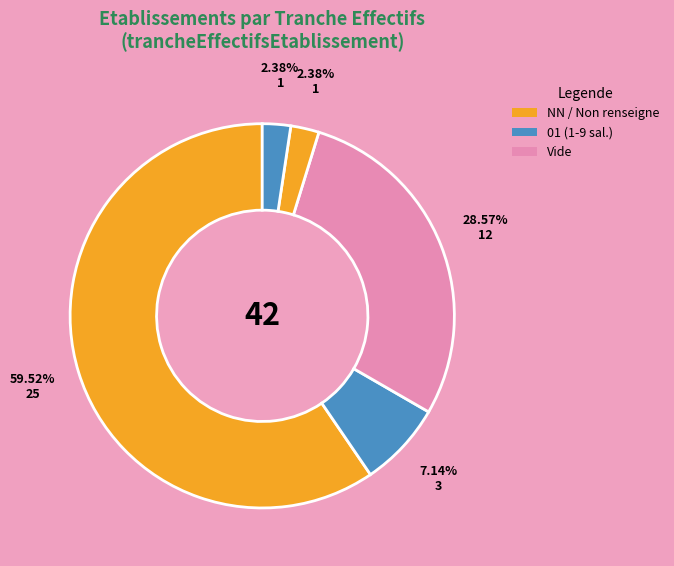

How many slices are in this pie chart?

5